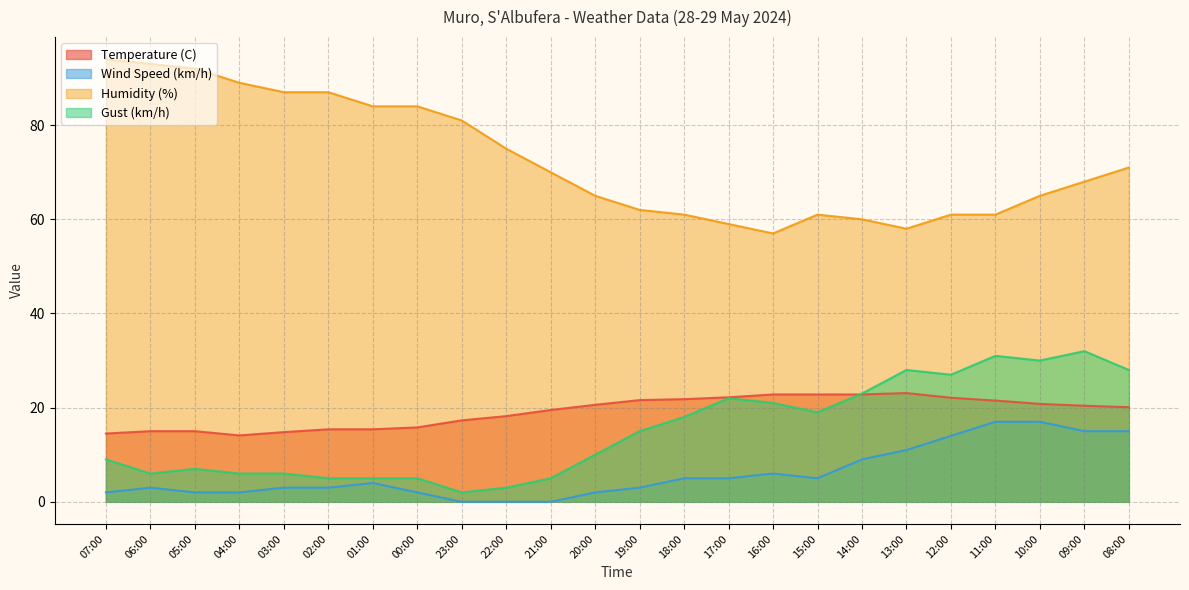

Between 05:00 and 16:00, which series saw the biggest shift?

Humidity (%)